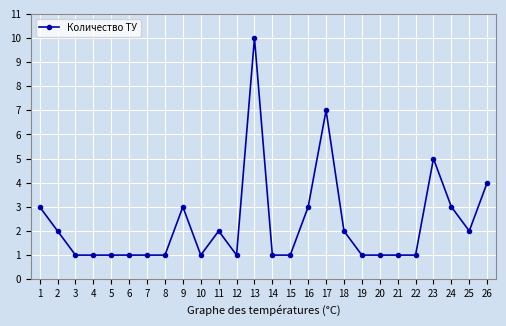

Is this an area chart (filled region under the line)?

No